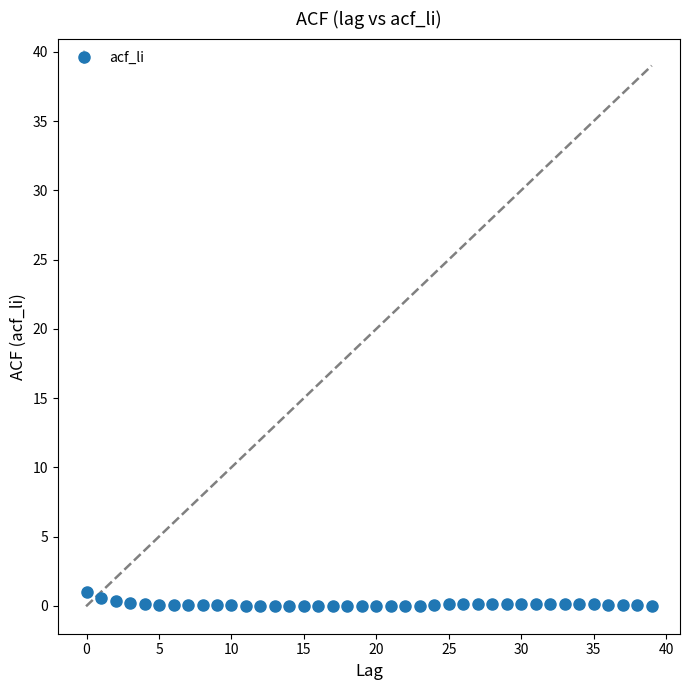

What is the maximum value shown in the chart?

1.0